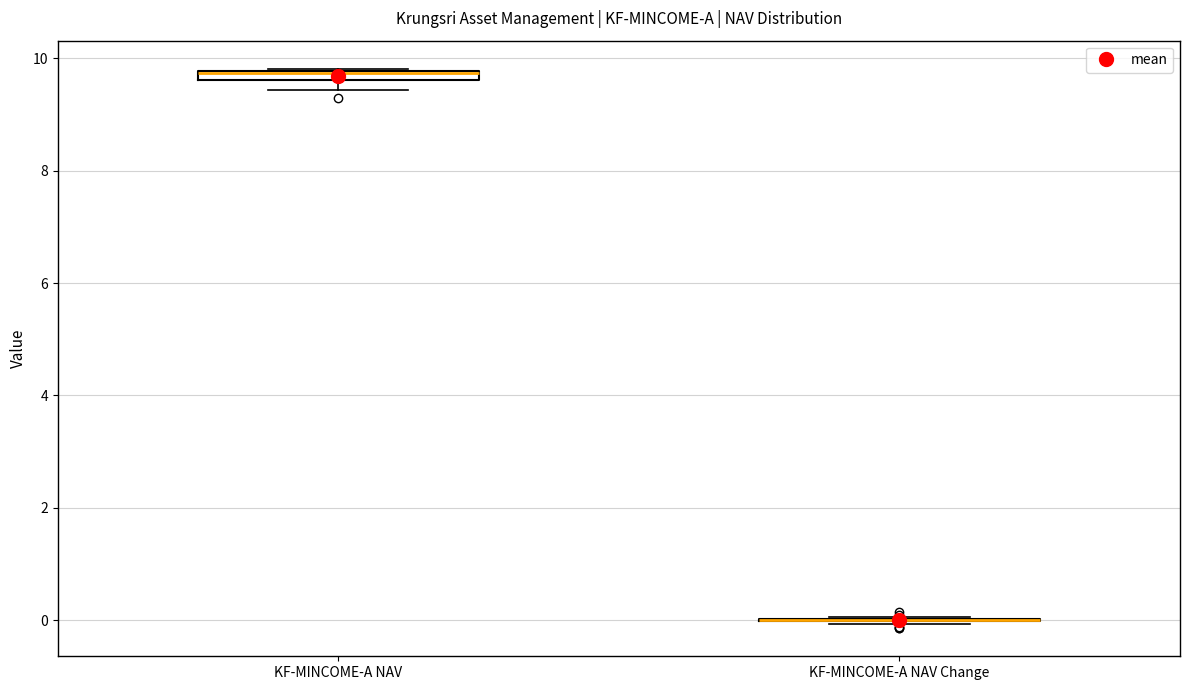

Where is the lower edge of the box for KF-MINCOME-A NAV on the y-axis? The values are not printed on the chart, so give them approximately, as read against the axis.

9.6